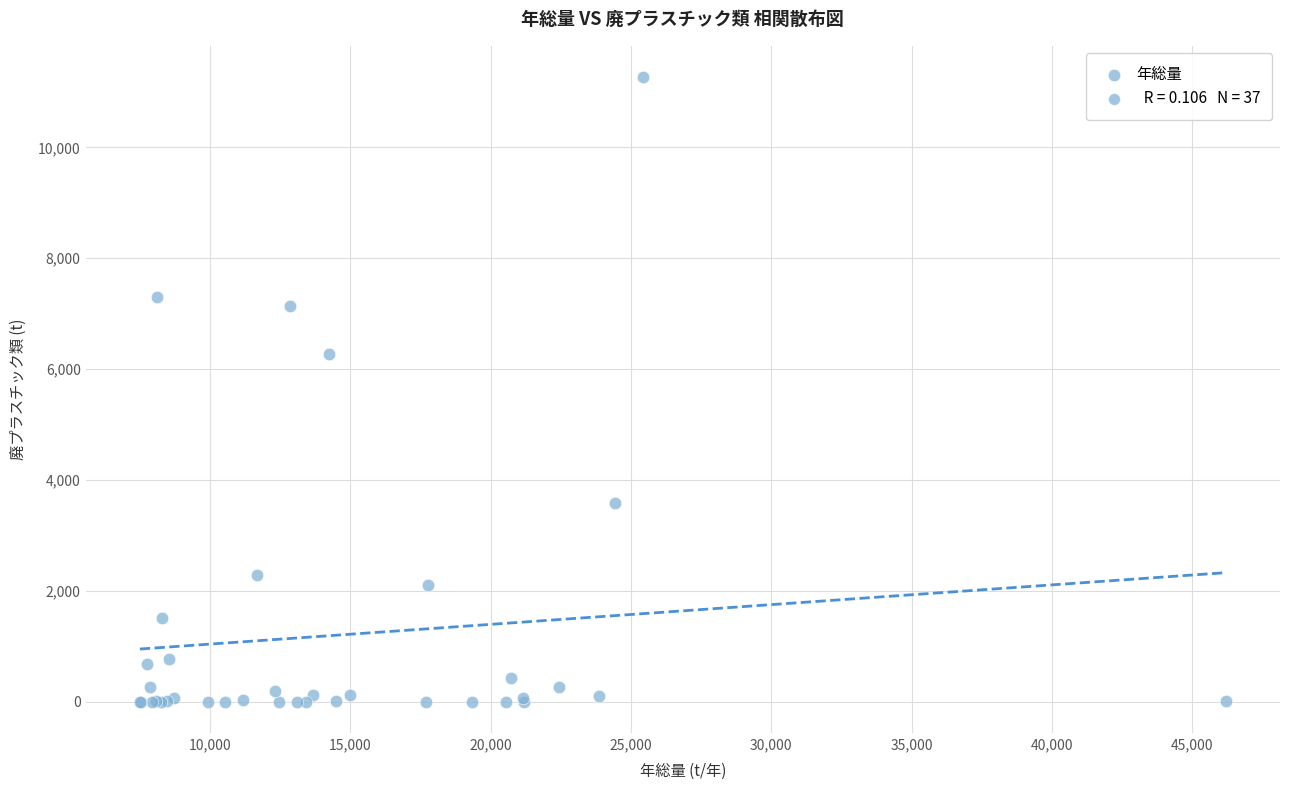

What Y value in the scatter plot is closest to 5633?

6274.4